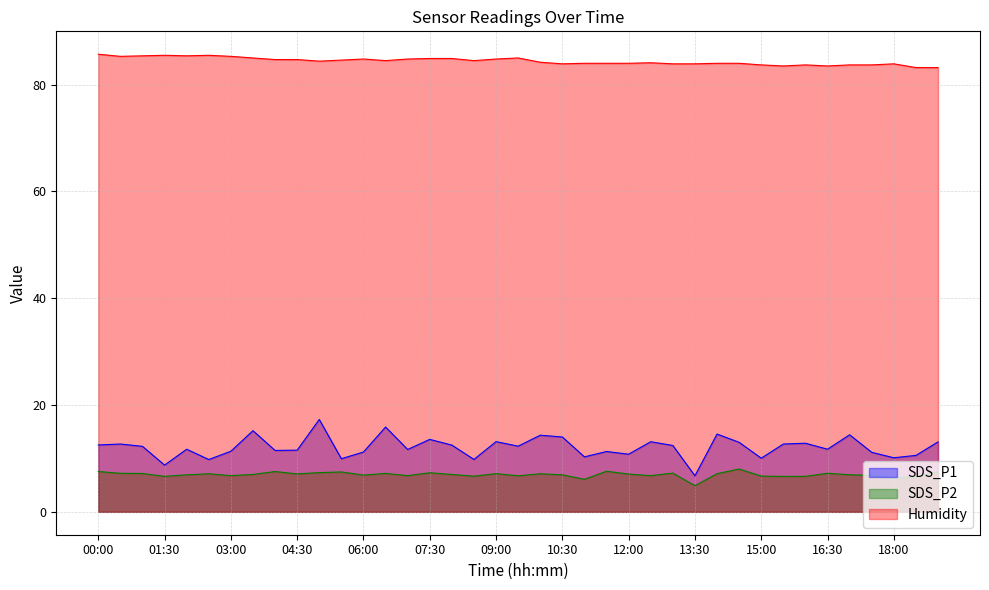

What is the difference between the maximum and second lowest values in the SDS_P1 series?

8.6